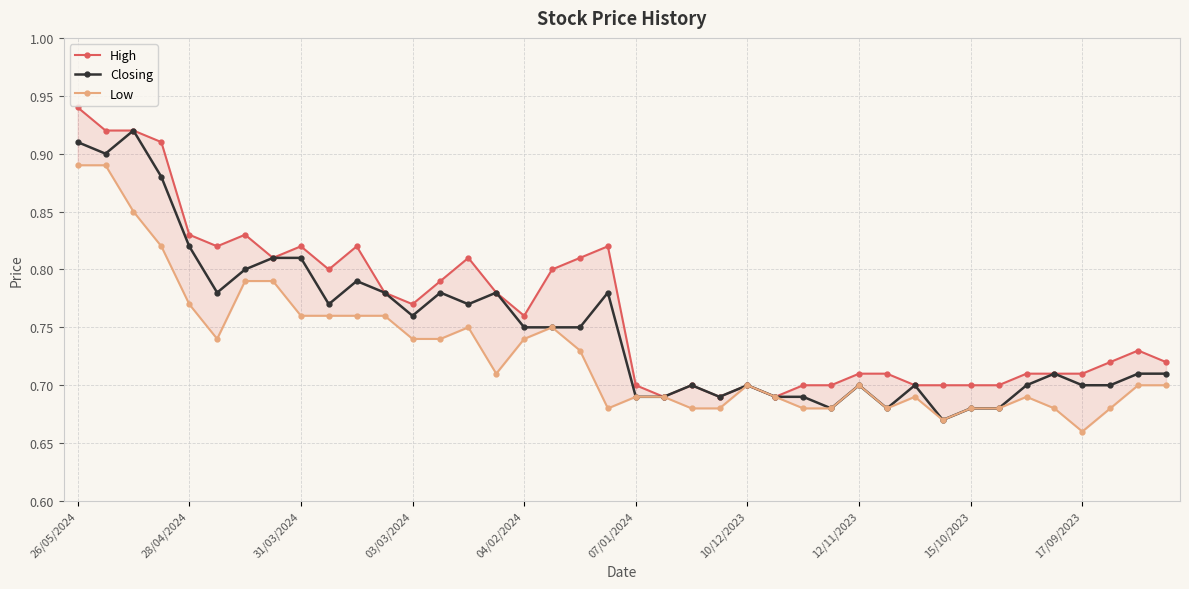

At which category is the sum across all series the highest?

26/05/2024